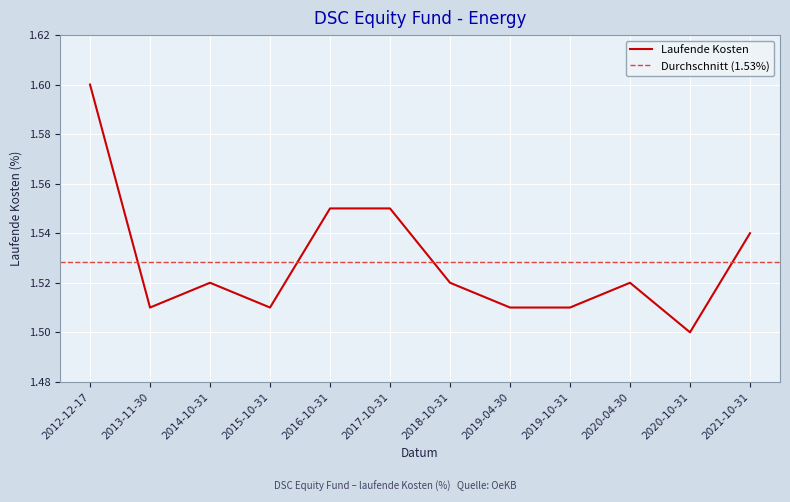

How many interior local peaks (higher than both neighbors) does the data have?

2